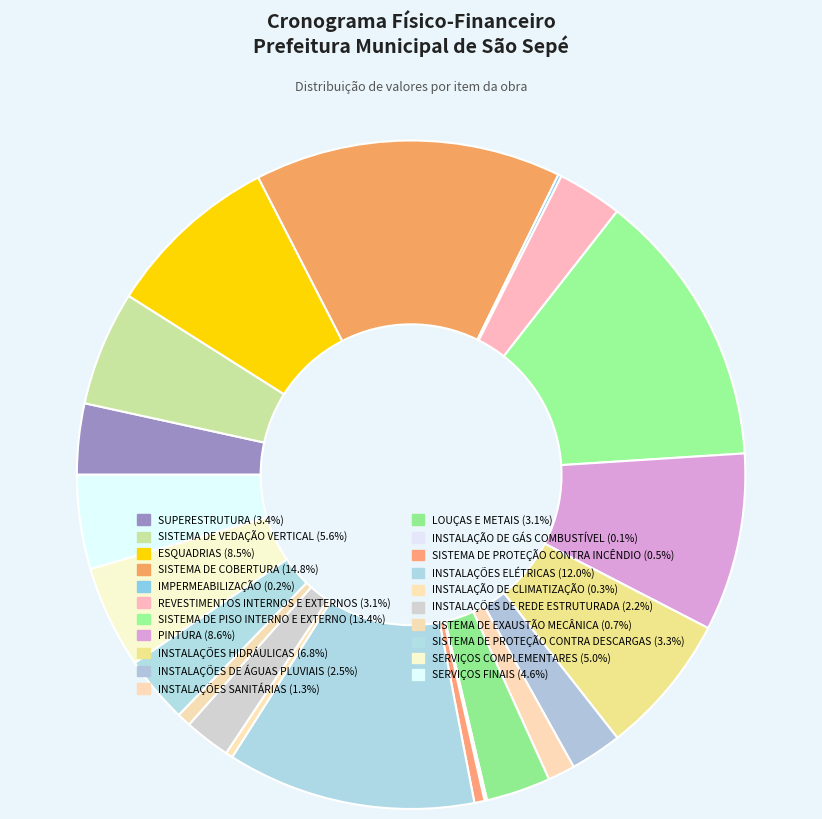

What is the change in value from INSTALAÇÕES HIDRÁULICAS to SISTEMA DE PROTEÇÃO CONTRA DESCARGAS?

-27749.3